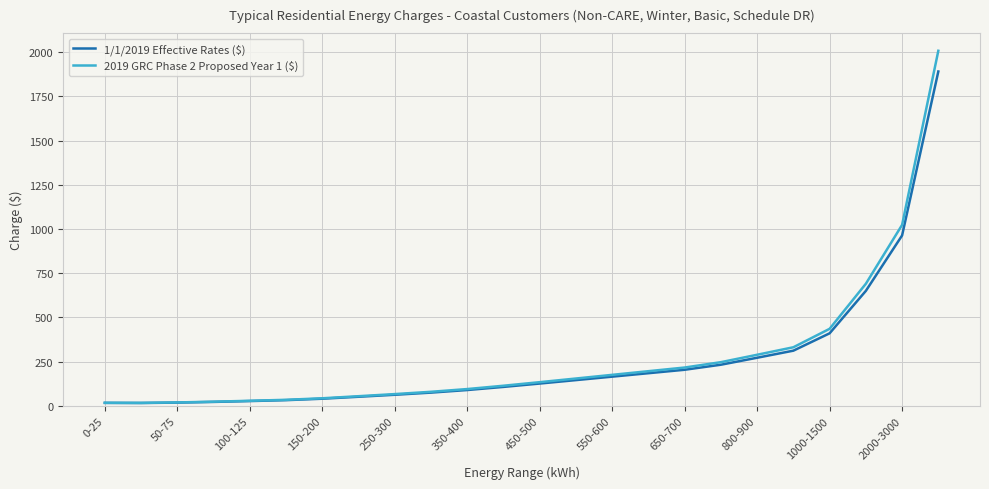

What is the maximum value for 1/1/2019 Effective Rates ($)?

1890.0